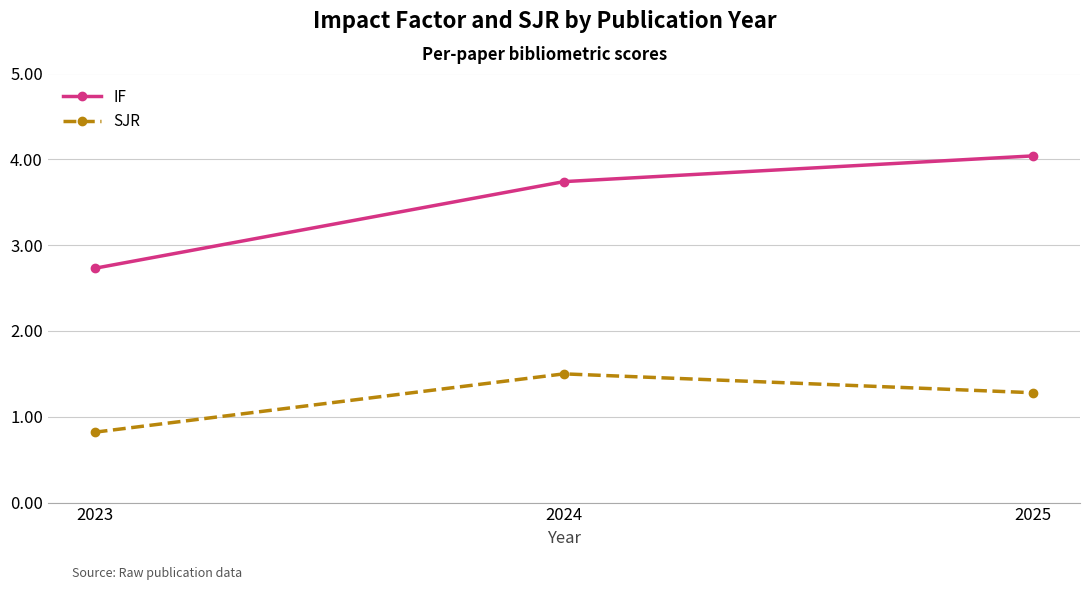

Where is IF nearest to the value 3?

2023